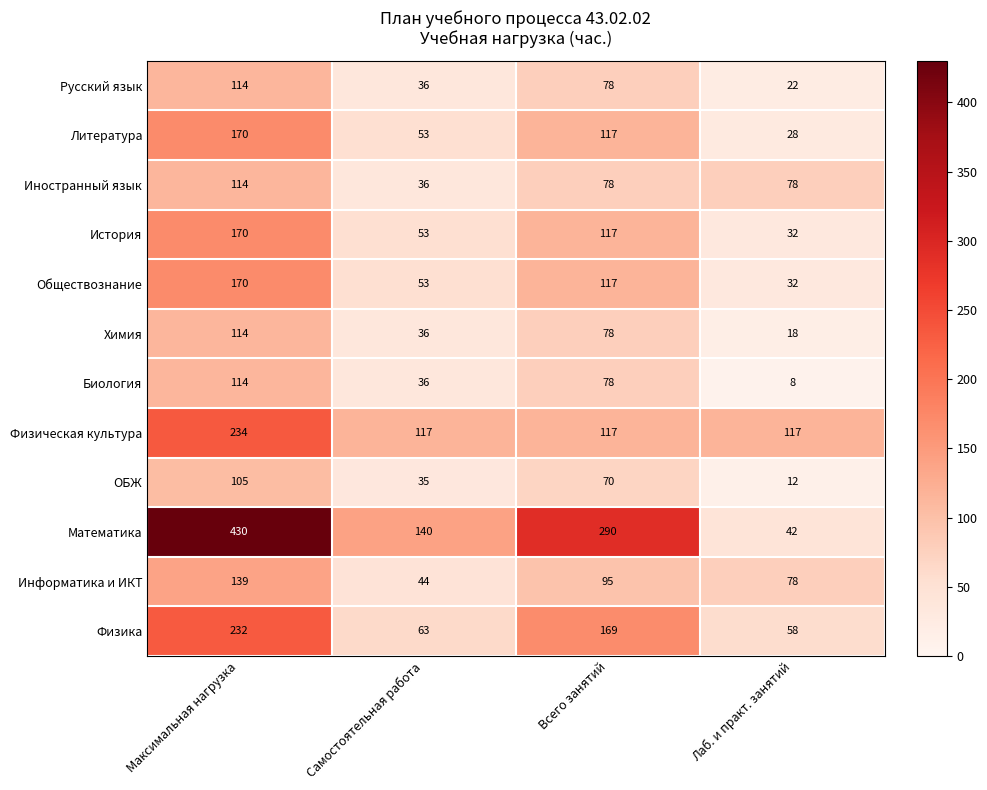

Where does the Химия series first go above 78?

Максимальная нагрузка